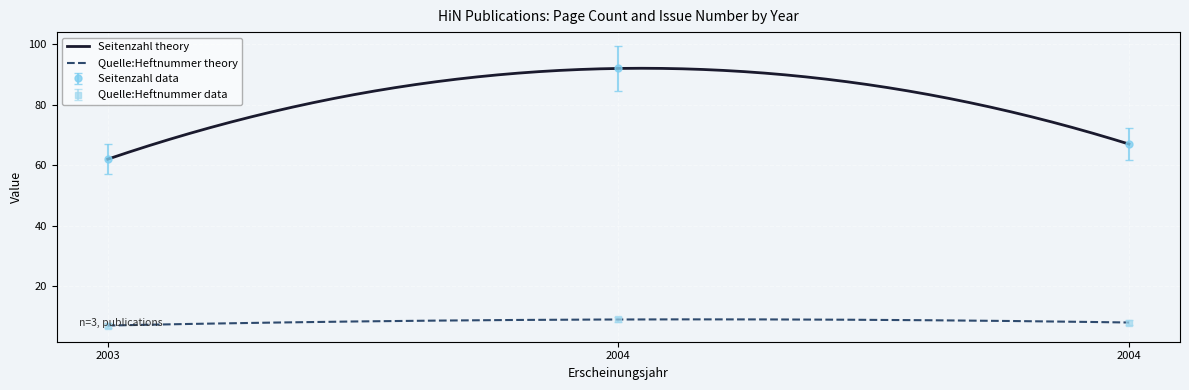

How many values in the Quelle:Heftnummer data series are below 8?

1